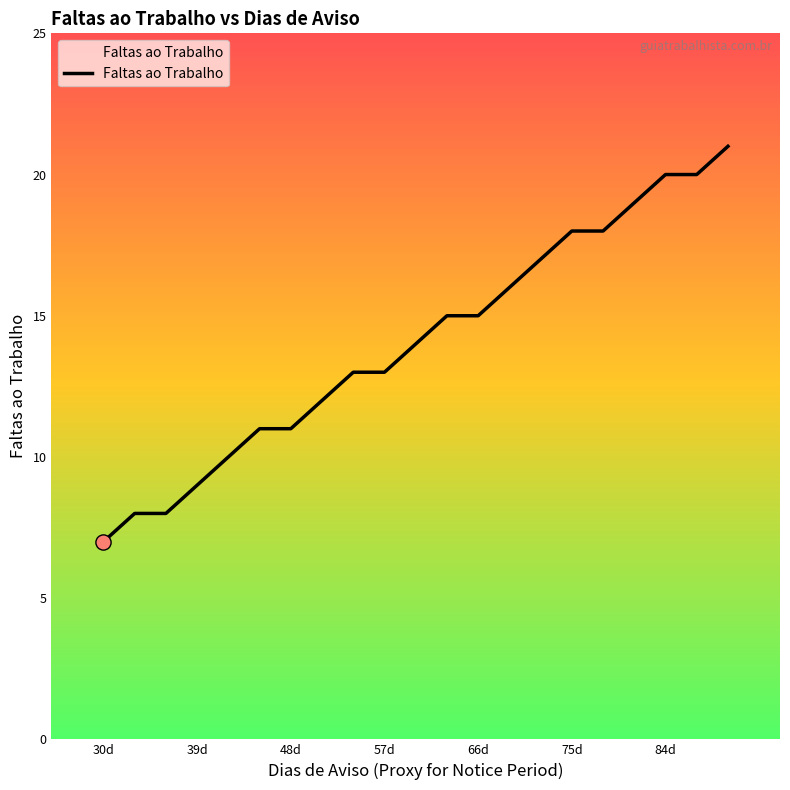

What is the minimum value shown in the chart?

7